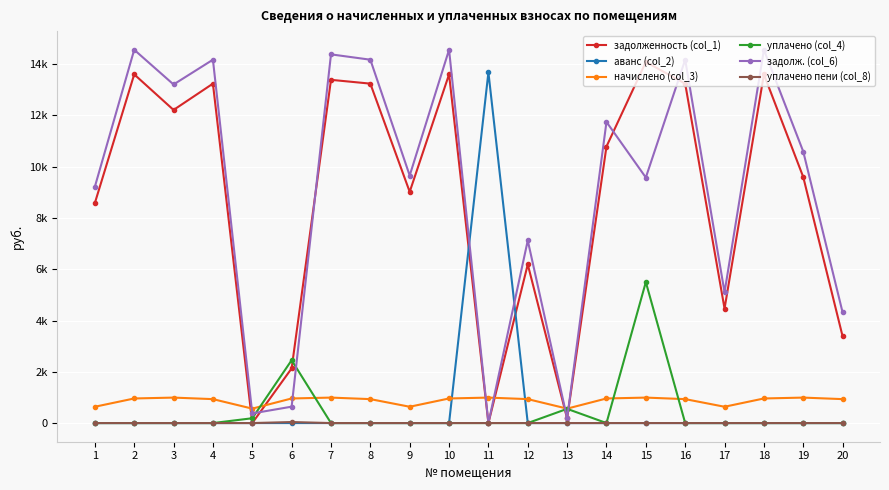

Rank the series by their maximum value, from highest to lowest.

задолж. (col_6), задолженность (col_1), аванс (col_2), уплачено (col_4), начислено (col_3), уплачено пени (col_8)